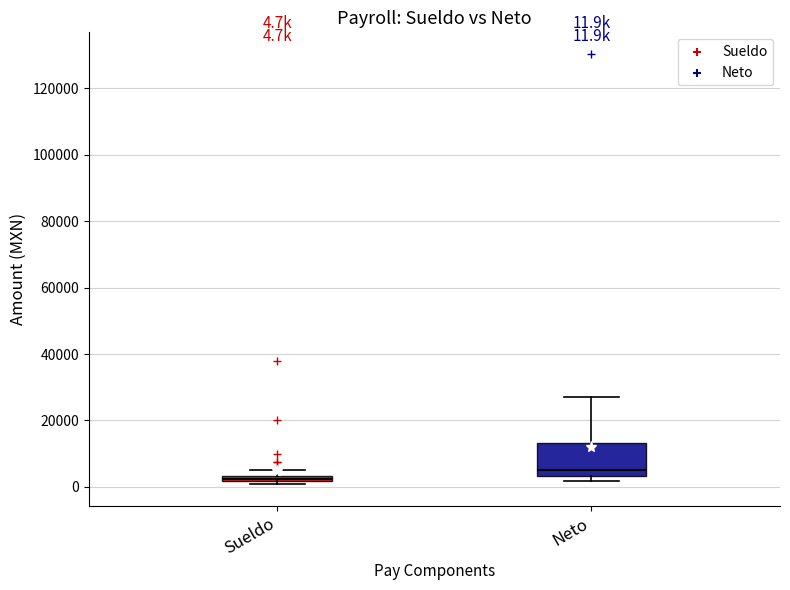

Comparing the boxes themselves (not the whiskers), which one is the tallest?

Neto